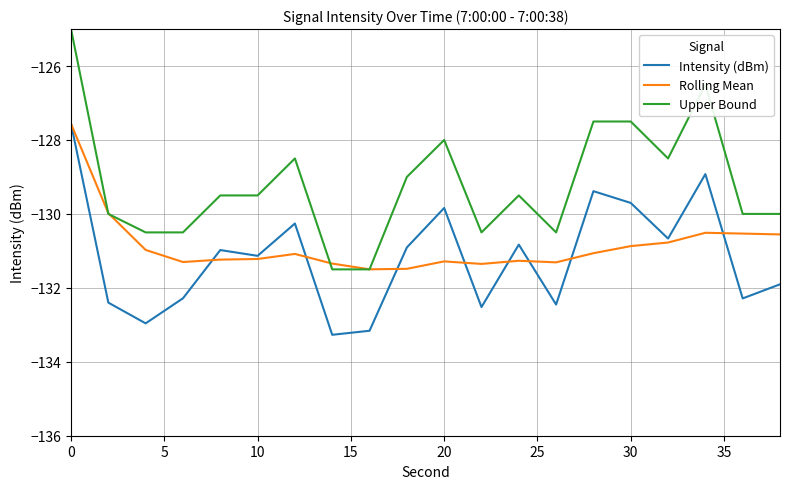

What is the sum of all Rolling Mean values?

-2617.2